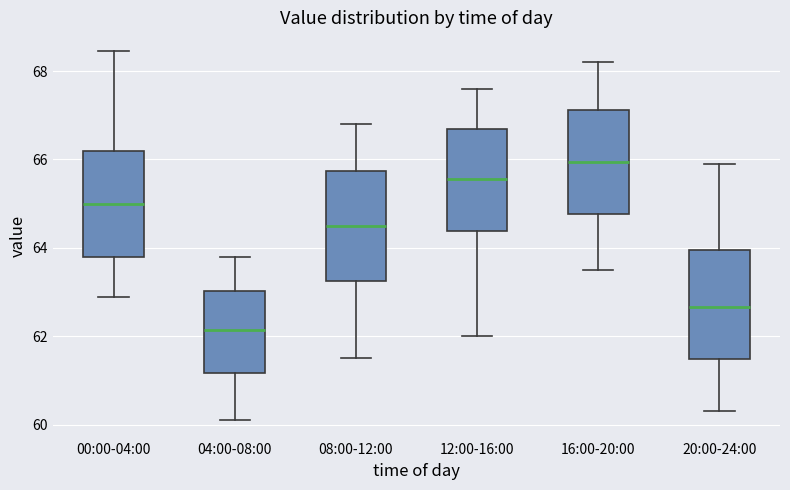

Which box's median line is the lowest?

04:00-08:00